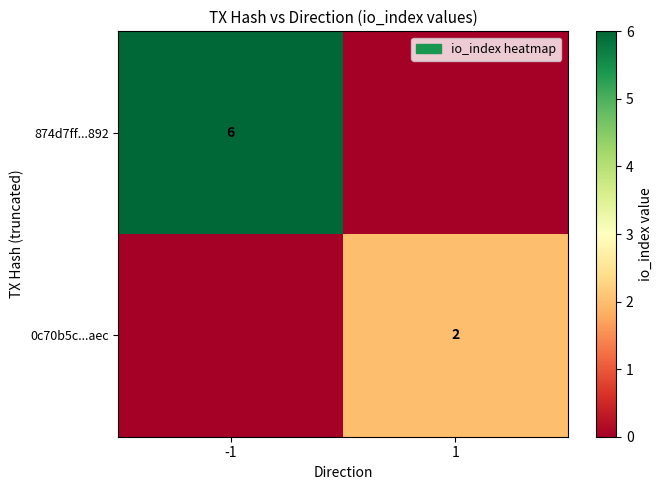

Is it true that 874d7ff...892 equals 10 at -1?

False